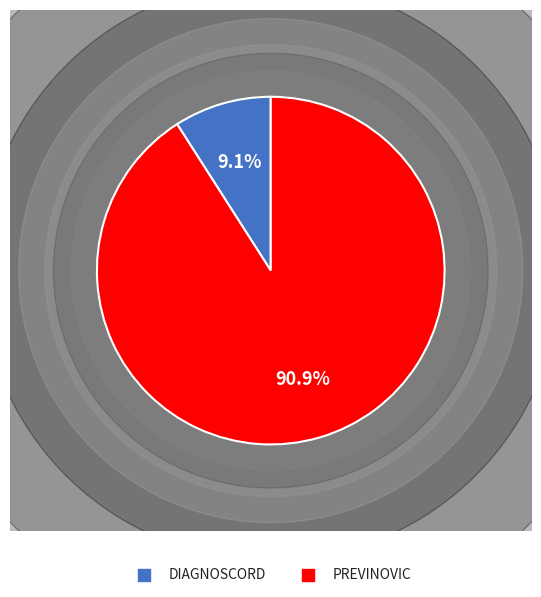

How many slices are in this pie chart?

2